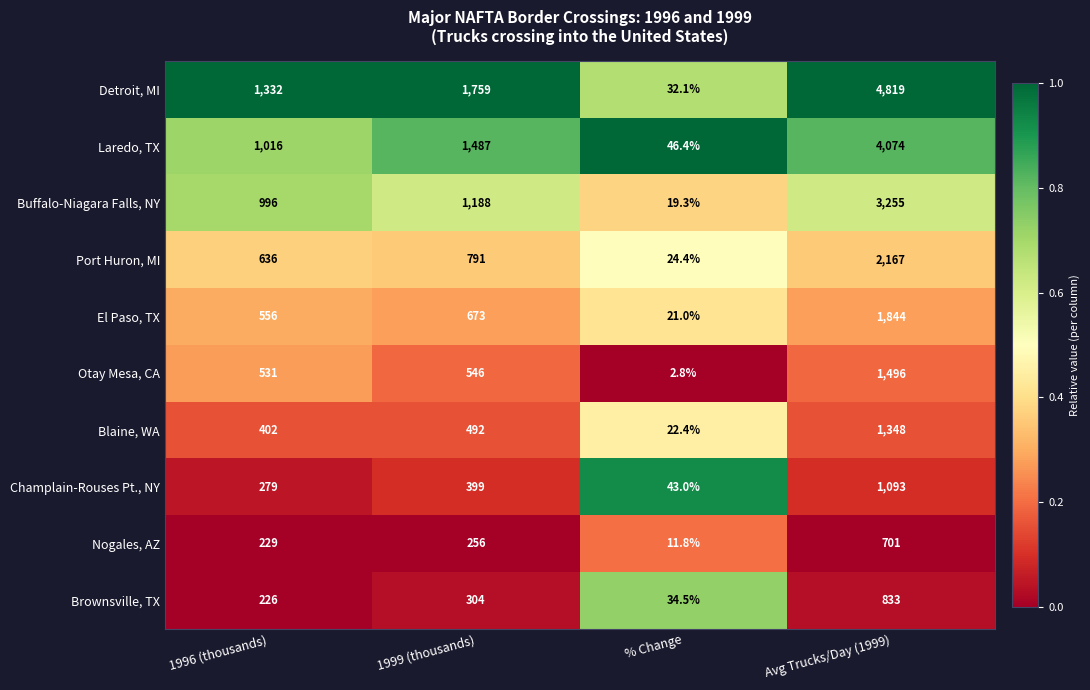

What is the lowest value of the Nogales, AZ series?

11.8